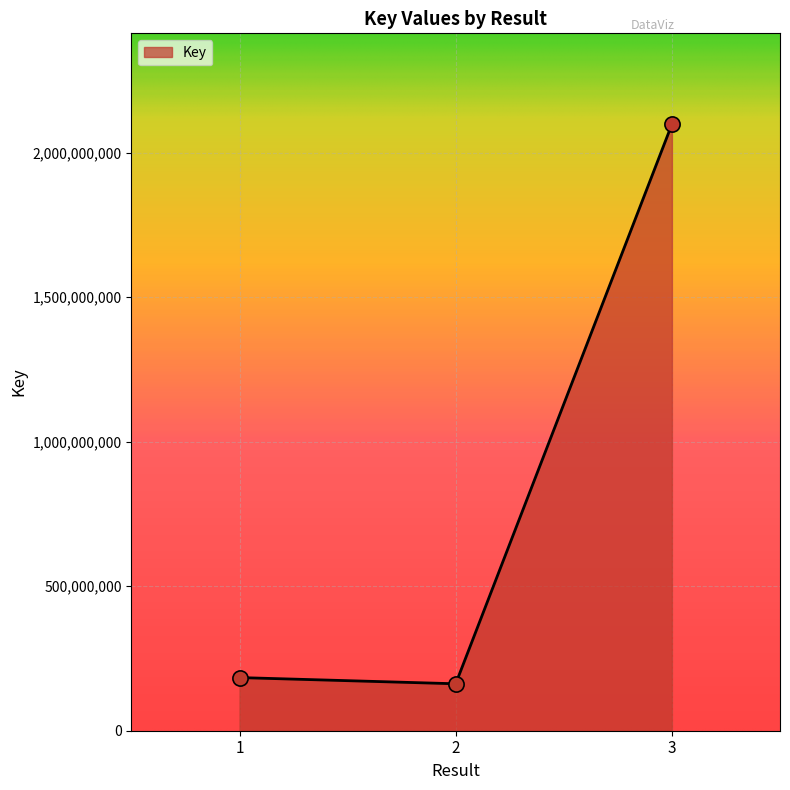

Between 3 and 1, which is larger?

3